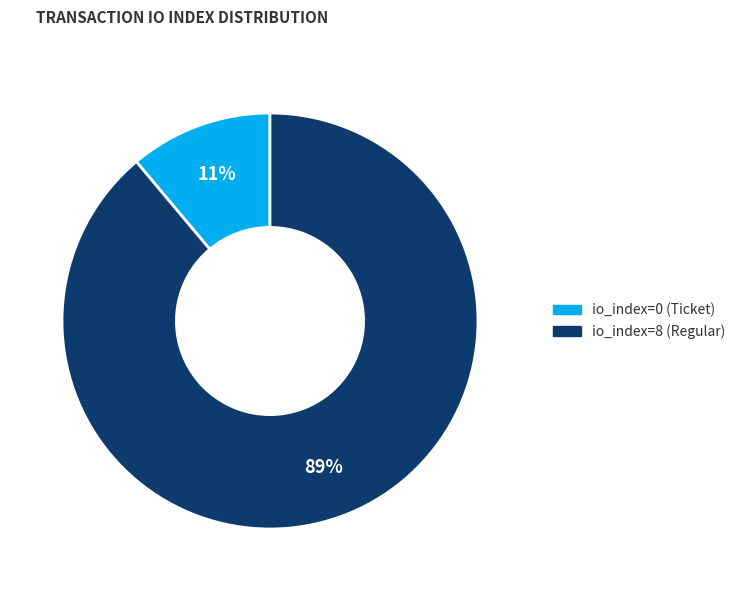

To the nearest percent, what is the difference between the io_index=8 (Regular) and io_index=0 (Ticket) slice percentages?

78%